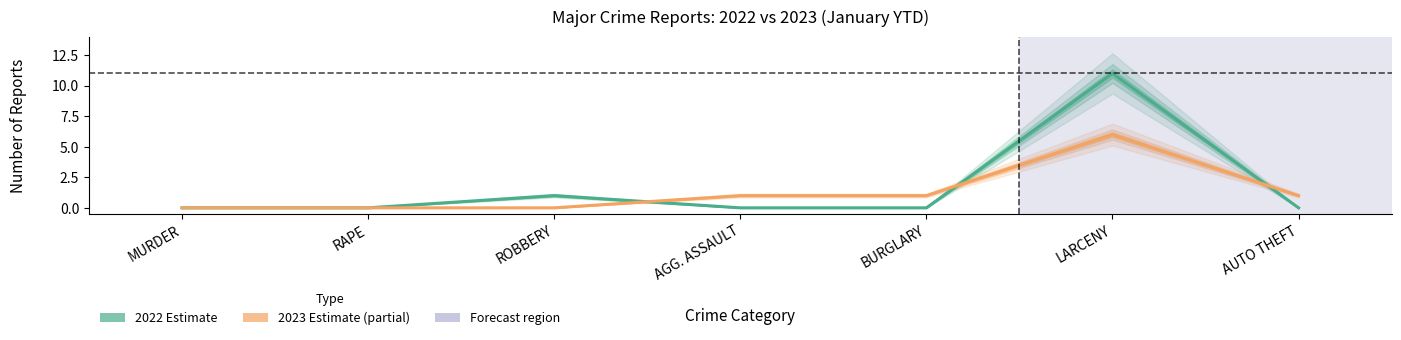

At how many categories does at least one series exceed 10?

1